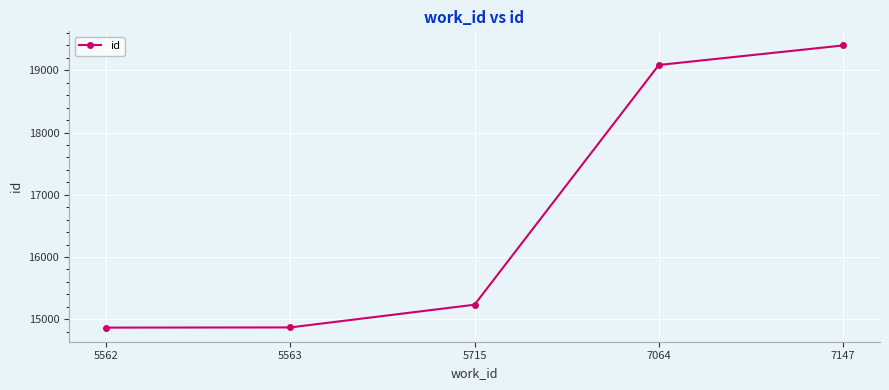

What is the value of the 4th point from the left?

19086